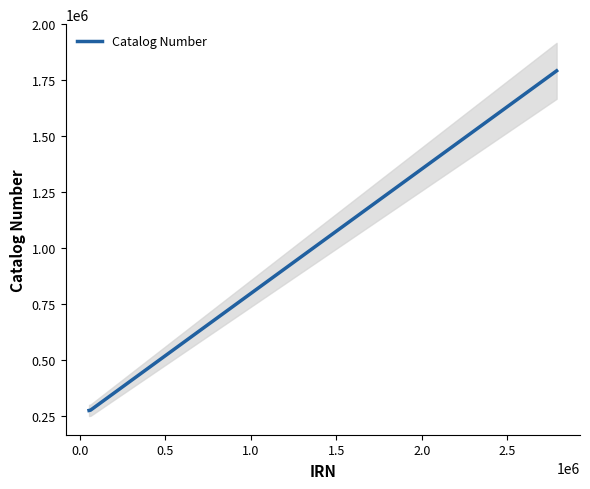

What is the lowest value of the Catalog Number series?

275378.0